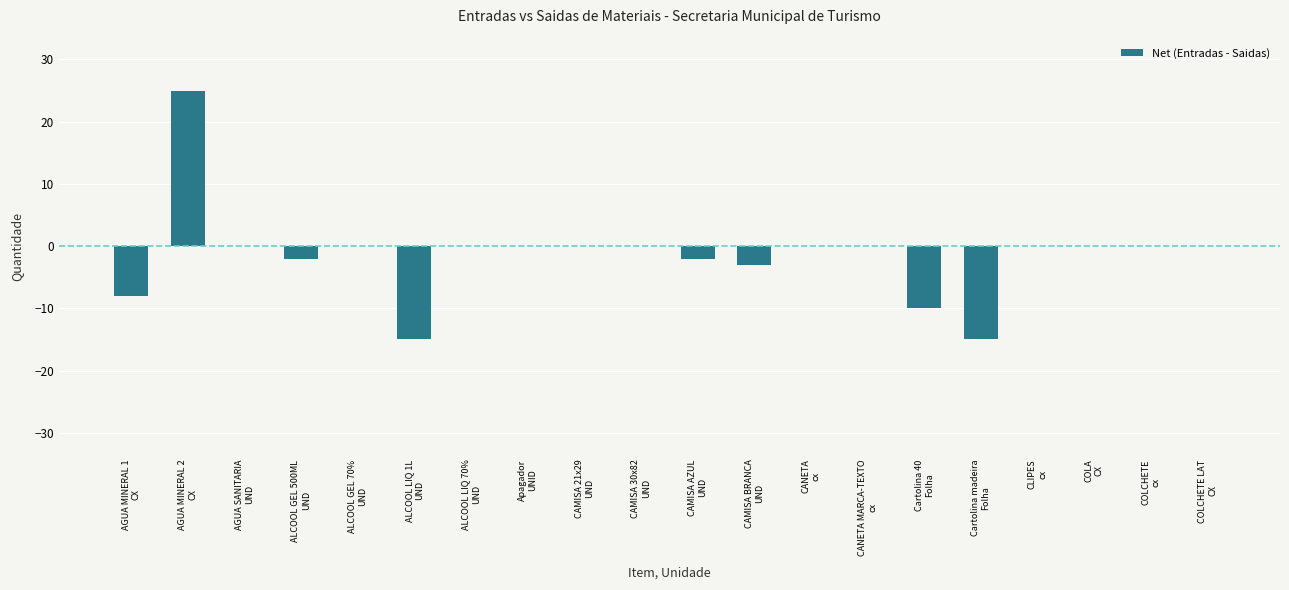

What is the sum of all values?

-30